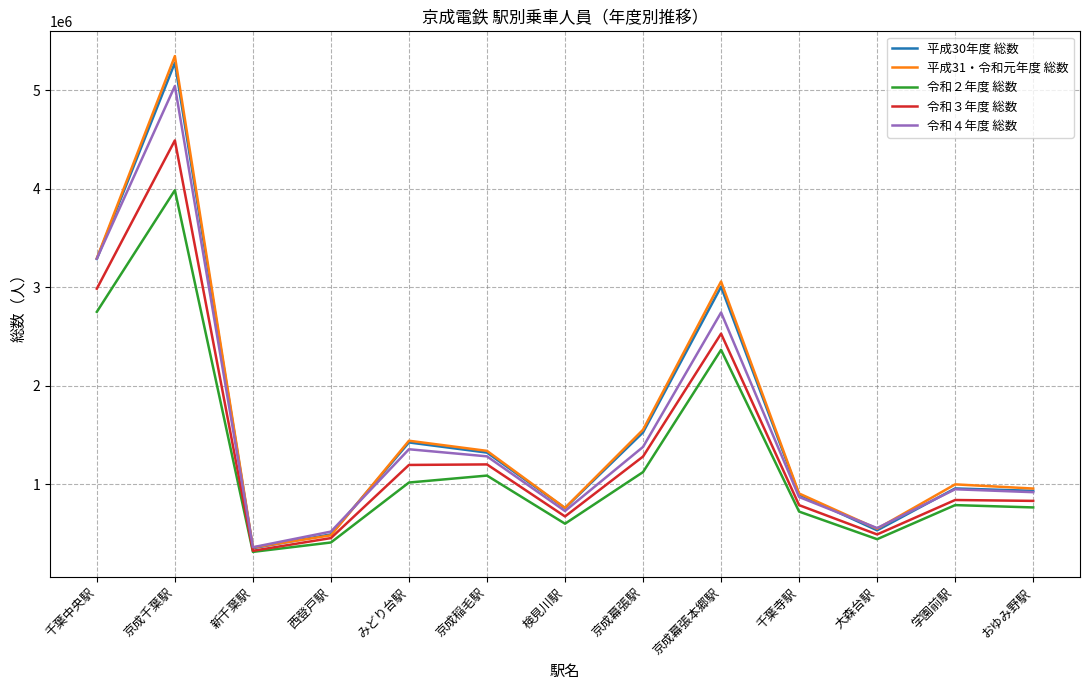

What is the difference between the second highest and minimum values in the 平成30年度 総数 series?

2936403